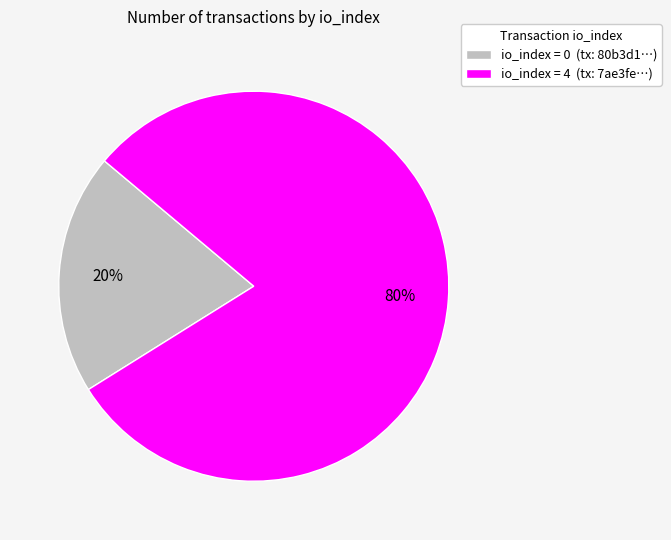

To the nearest percent, what portion does io_index = 4 (tx: 7ae3fe…) represent?

80%